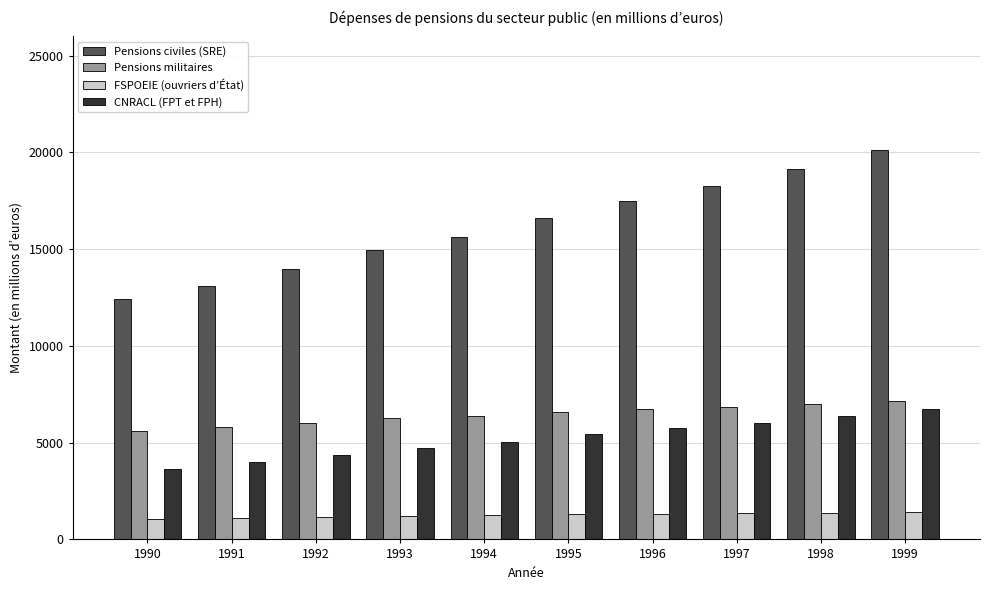

What is the average value of the CNRACL (FPT et FPH) series?

5208.0